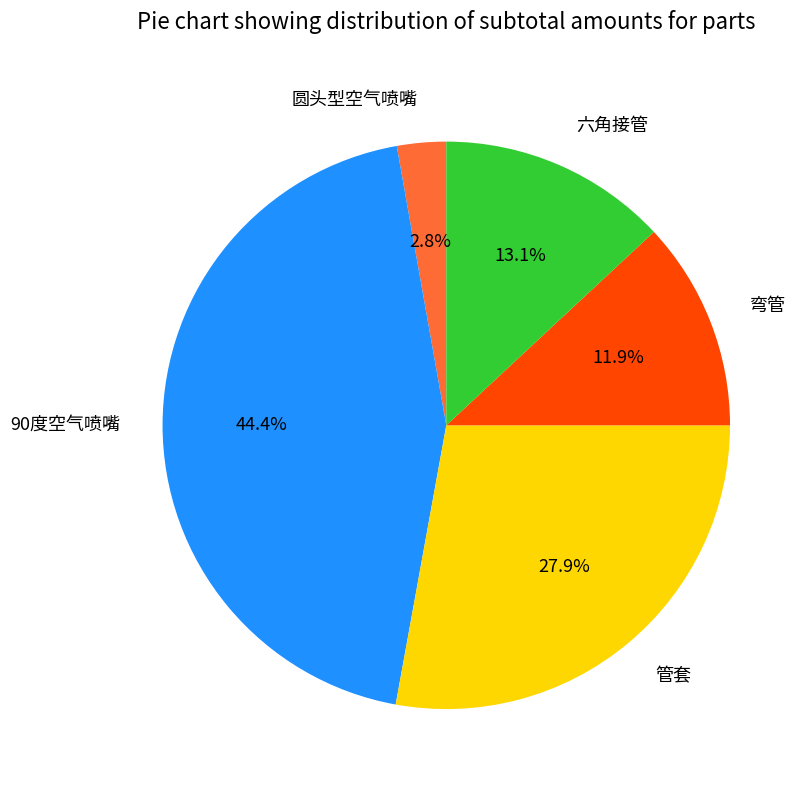

What percentage is the 弯管 slice, to the nearest percent?

12%